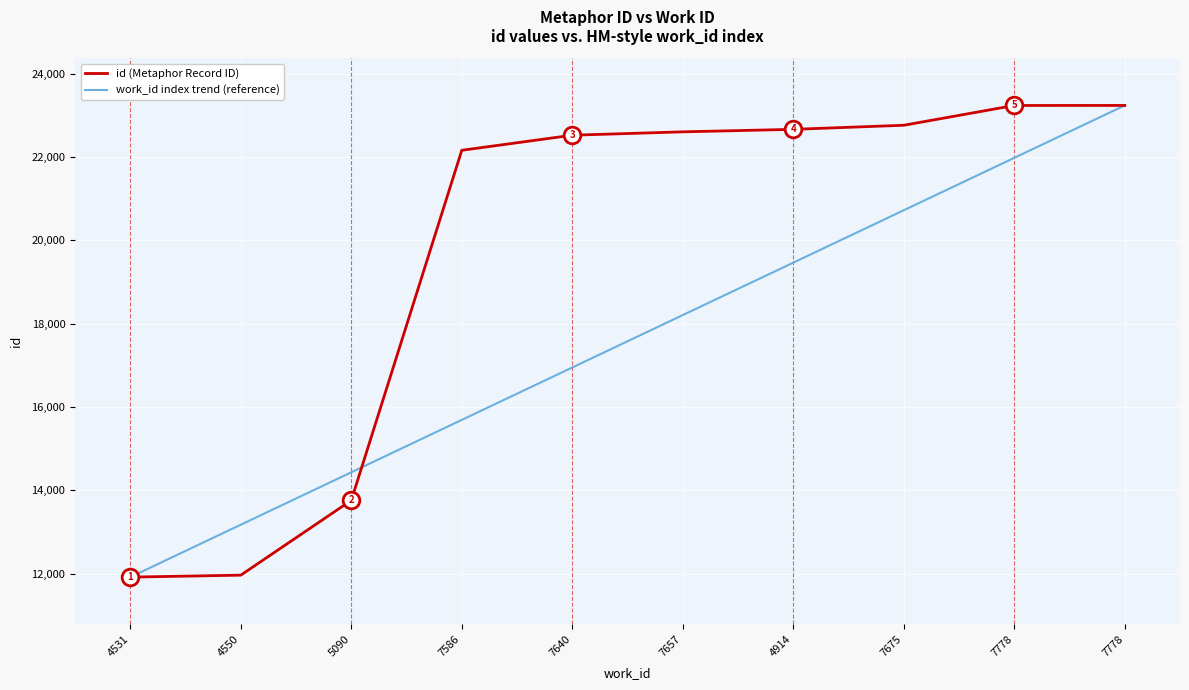

List the series in order of their overall mean, highest first.

id (Metaphor Record ID), work_id index trend (reference)